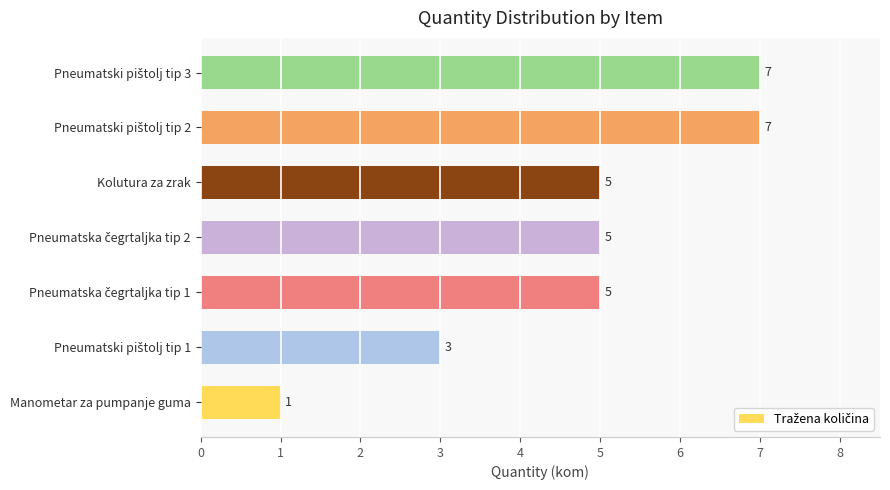

What is the sum of all values?

33